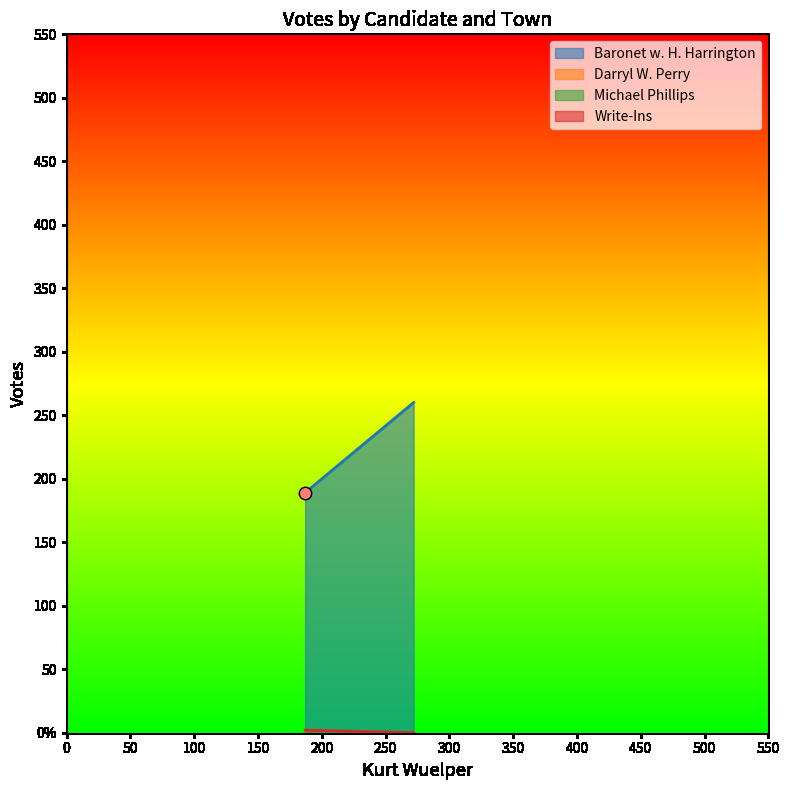

What are all the series names shown in the legend?

Baronet w. H. Harrington, Darryl W. Perry, Michael Phillips, Write-Ins